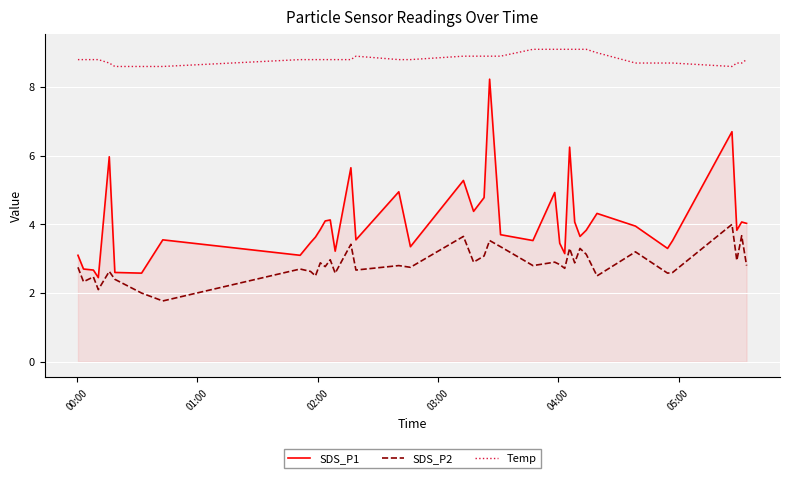

Rank the series by their average value, from highest to lowest.

Temp, SDS_P1, SDS_P2